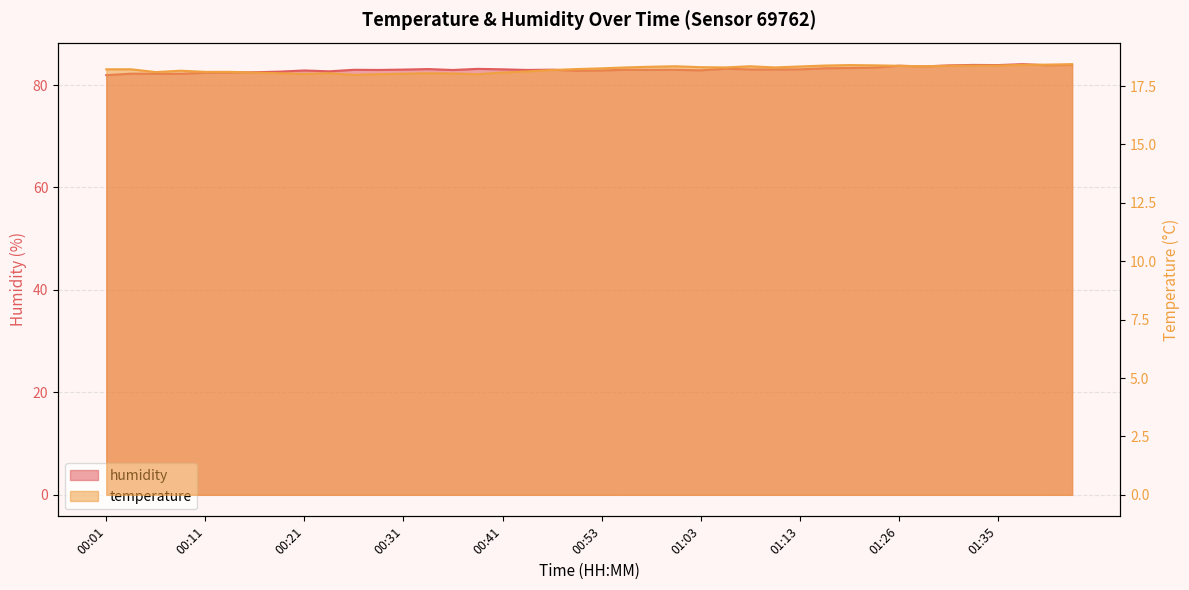

Reading right to left, extract all data points from this chart.

temperature: 01:43=18.4	01:40=18.4	01:38=18.4	01:35=18.4	01:33=18.4	01:31=18.4	01:28=18.4	01:26=18.4	01:23=18.4	01:21=18.4	01:18=18.4	01:13=18.3	01:11=18.3	01:08=18.4	01:05=18.3	01:03=18.3	01:01=18.4	00:58=18.3	00:56=18.3	00:53=18.3	00:51=18.2	00:48=18.2	00:46=18.1	00:41=18.1	00:38=18.0	00:36=18.0	00:33=18.1	00:31=18.0	00:28=18.0	00:26=18.0	00:24=18.1	00:21=18.0	00:19=18.1	00:16=18.1	00:14=18.1	00:11=18.1	00:09=18.2	00:06=18.1	00:04=18.2	00:01=18.2
humidity: 01:43=83.9	01:40=83.9	01:38=84.1	01:35=83.9	01:33=83.9	01:31=83.8	01:28=83.6	01:26=83.8	01:23=83.4	01:21=83.3	01:18=83.3	01:13=83.1	01:11=83.0	01:08=83.0	01:05=83.2	01:03=82.9	01:01=83.0	00:58=83.0	00:56=83.0	00:53=82.9	00:51=82.8	00:48=83.0	00:46=83.0	00:41=83.1	00:38=83.2	00:36=82.9	00:33=83.1	00:31=83.0	00:28=83.0	00:26=83.0	00:24=82.7	00:21=82.8	00:19=82.6	00:16=82.5	00:14=82.5	00:11=82.4	00:09=82.2	00:06=82.2	00:04=82.2	00:01=81.9